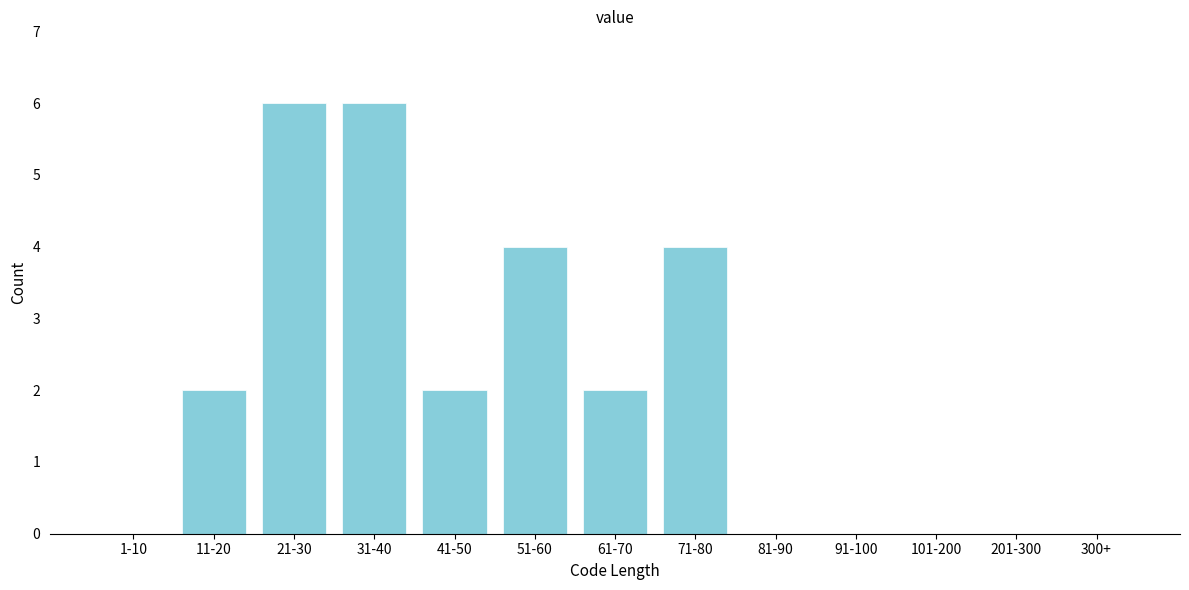

Reading right to left, extract all data points from this chart.

300+=0	201-300=0	101-200=0	91-100=0	81-90=0	71-80=4	61-70=2	51-60=4	41-50=2	31-40=6	21-30=6	11-20=2	1-10=0